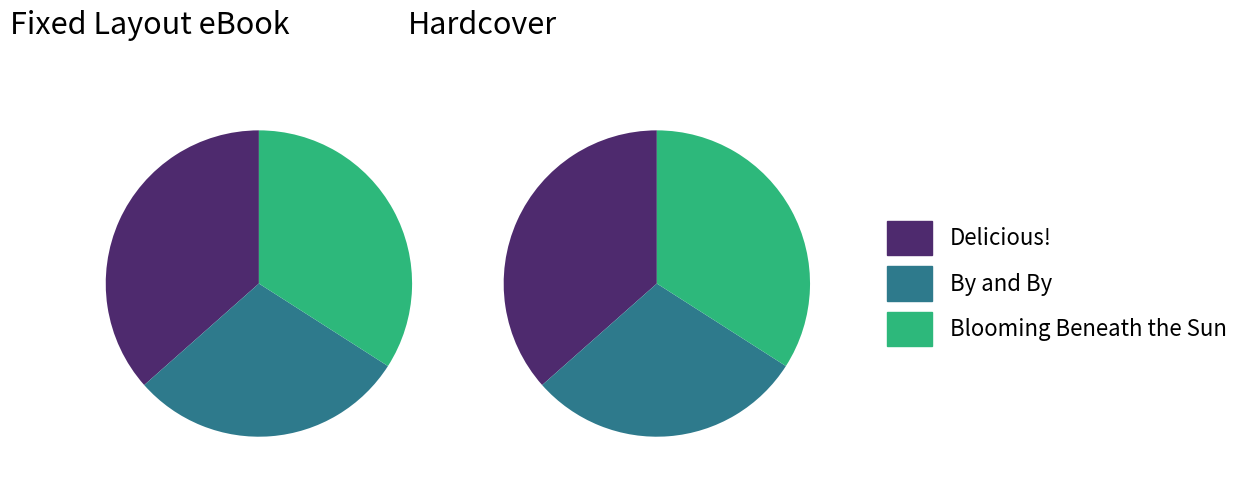

To the nearest percent, what is the difference between the largest and smallest slice percentages?

7%